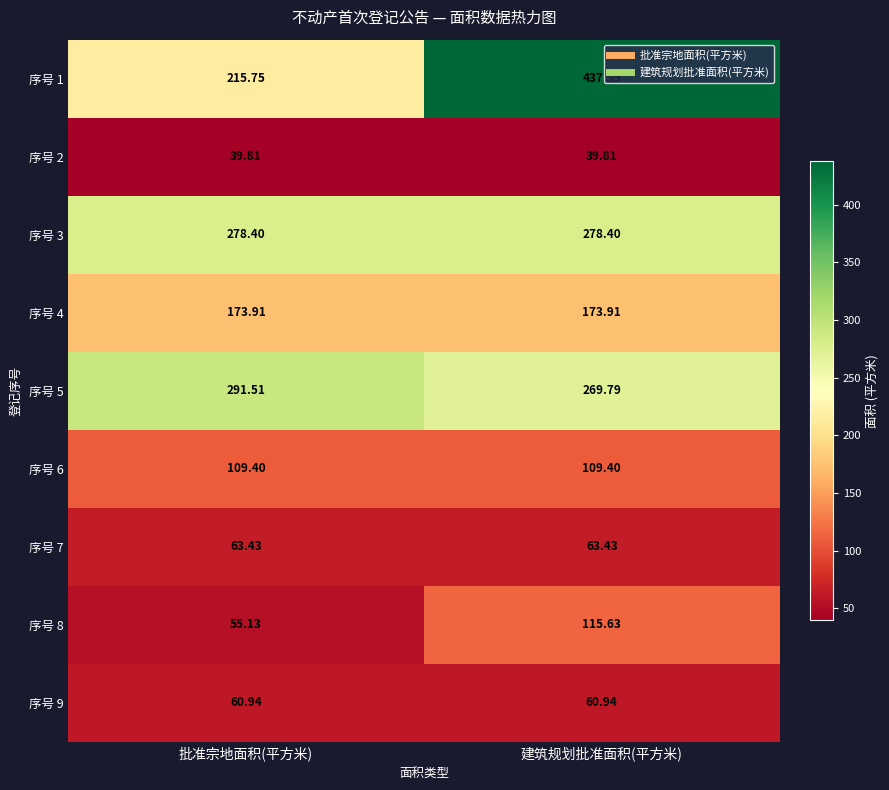

What is the total value across all series at 批准宗地面积(平方米)?

1288.3